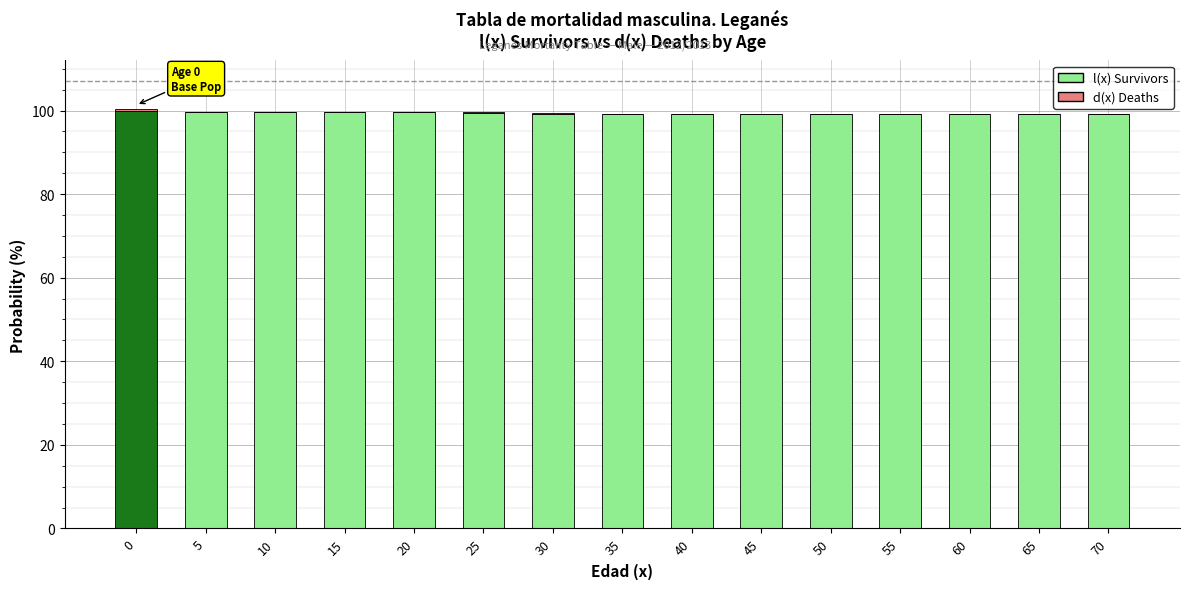

The l(x) Survivors series shows 153.4 at 55. True or false?

False